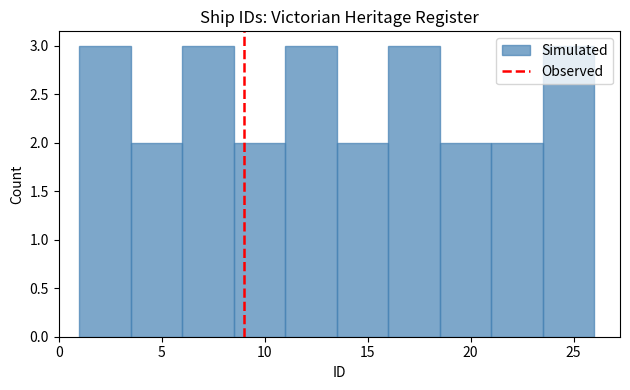

Reading left to right, list every bar in this chart as the range it spans on the x-axis followed by its height. The values are not printed on the chart, so give them approximately, as read against the axis.

1.0 to 3.5: 3
3.5 to 6.0: 2
6.0 to 8.5: 3
8.5 to 11.0: 2
11.0 to 13.5: 3
13.5 to 16.0: 2
16.0 to 18.5: 3
18.5 to 21.0: 2
21.0 to 23.5: 2
23.5 to 26.0: 3